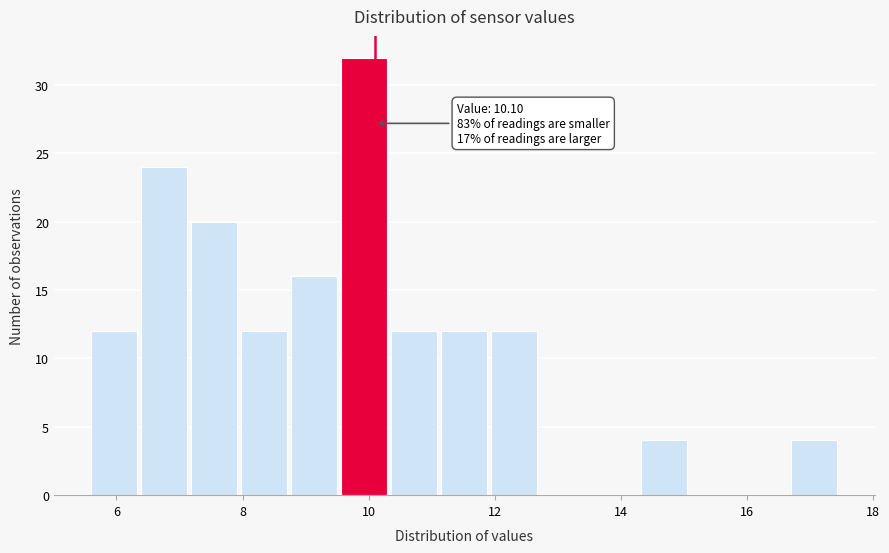

Around what value on the x-axis is the tallest bar? Give the approximate position of its centre, as read against the axis.

10.0